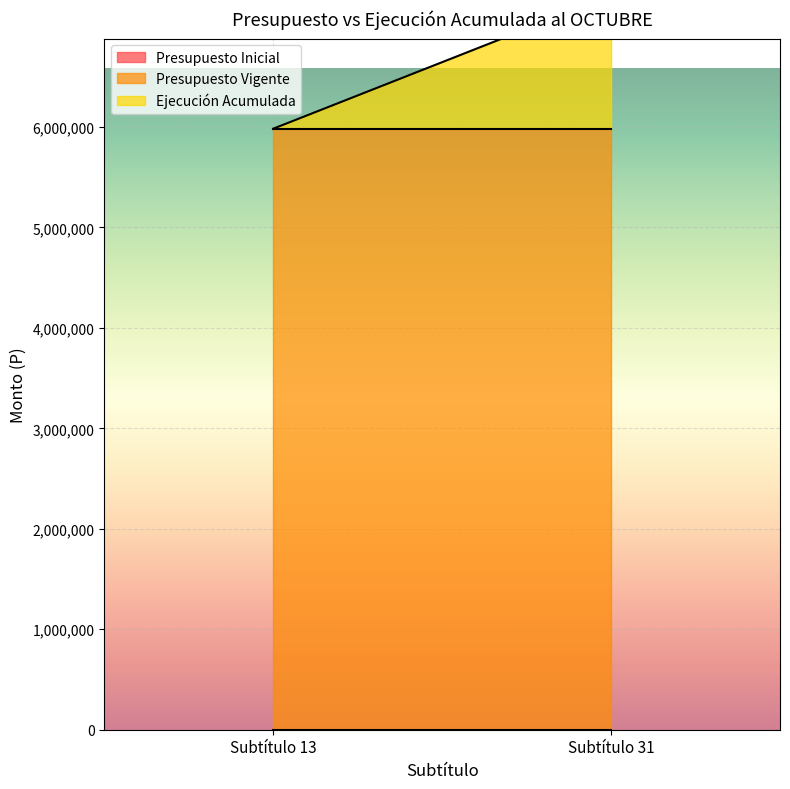

Rank the categories by Presupuesto Vigente value from highest to lowest.

Subtítulo 13, Subtítulo 31